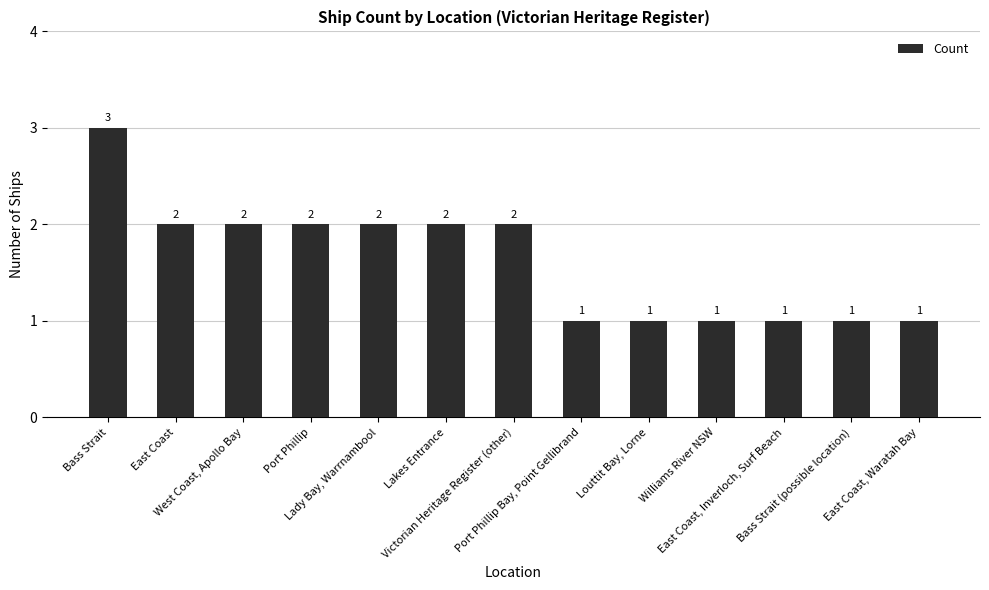

What position from the right is Victorian Heritage Register (other)?

7